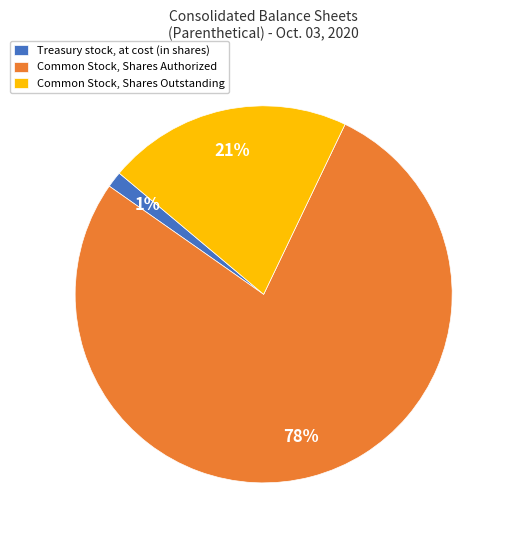

To the nearest percent, what is the combined percentage of Common Stock, Shares Outstanding and Treasury stock, at cost (in shares)?

22%